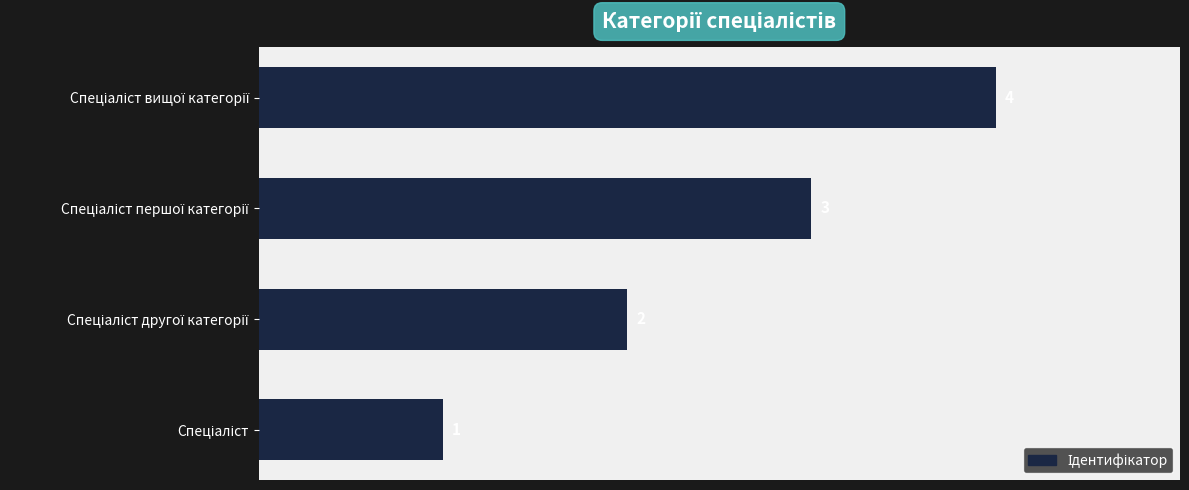

What is the difference between the maximum and minimum values?

3